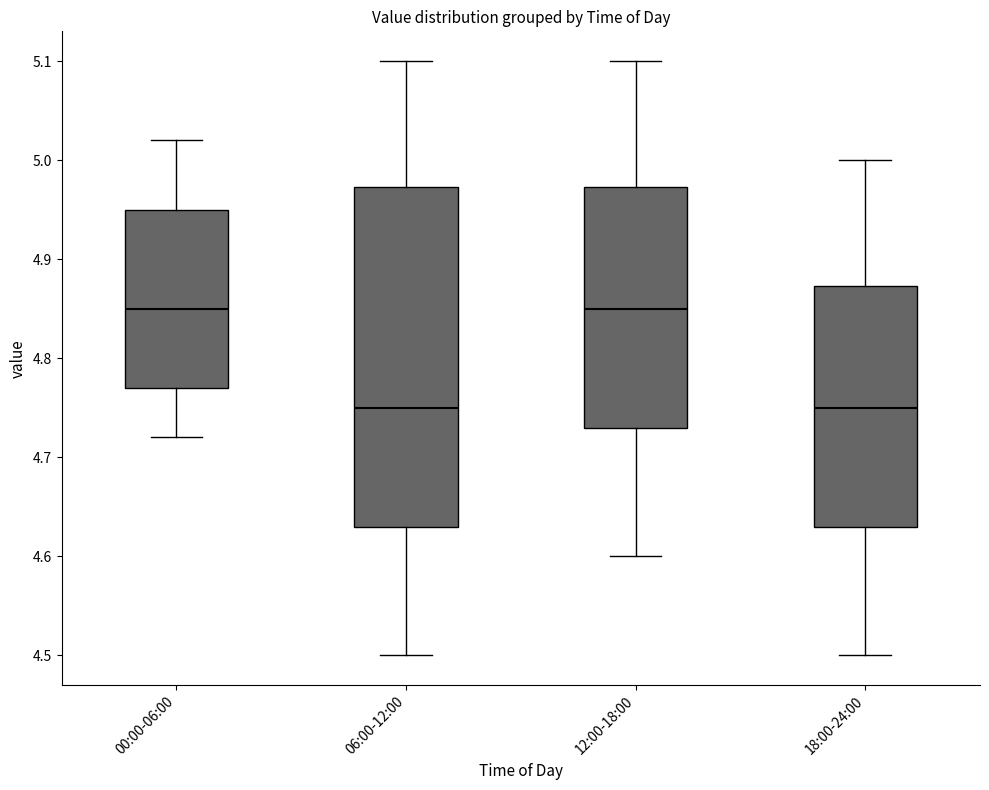

Reading left to right, read every box against the y-axis: the position of its median line, the range the box covers, and the ends of its whiskers. The values are not printed on the chart, so give them approximately, as read against the axis.

00:00-06:00: median 4.85, box 4.77 to 4.95, whiskers 4.72 to 5.02
06:00-12:00: median 4.75, box 4.63 to 4.97, whiskers 4.50 to 5.10
12:00-18:00: median 4.85, box 4.73 to 4.97, whiskers 4.60 to 5.10
18:00-24:00: median 4.75, box 4.63 to 4.87, whiskers 4.50 to 5.00